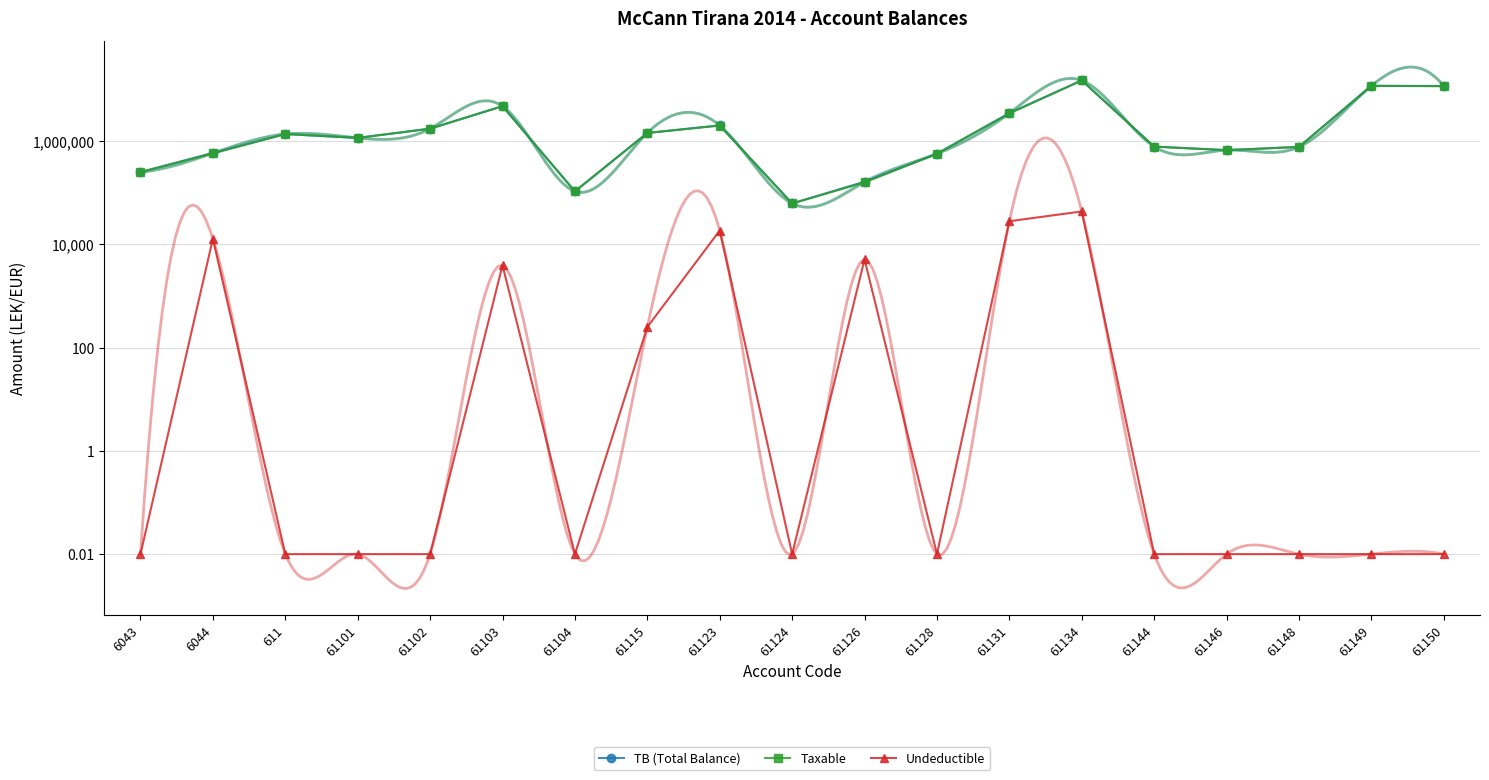

Reading left to right, what are all the values shown in this chart?

TB (Total Balance): 250227.1	588118.9	1366068.5	1149043.7	1735151.5	4735066.9	105900.0	1434003.2	2010362.2	61813.2	163090.0	567460.5	3465988.5	14931158.8	779642.1	666085.5	769080.9	11717876.6	11574631.1
Taxable: 250227.1	575296.9	1366068.5	1149043.7	1735151.5	4731146.9	105900.0	1433753.2	1991862.2	61813.2	157990.0	567460.5	3437988.5	14887859.8	779642.1	666085.5	769080.9	11717876.6	11574631.1
Undeductible: 0.0	12822.0	0.0	0.0	0.0	3920.0	0.0	250.0	18500.0	0.0	5100.0	0.0	28000.0	43299.0	0.0	0.0	0.0	0.0	0.0